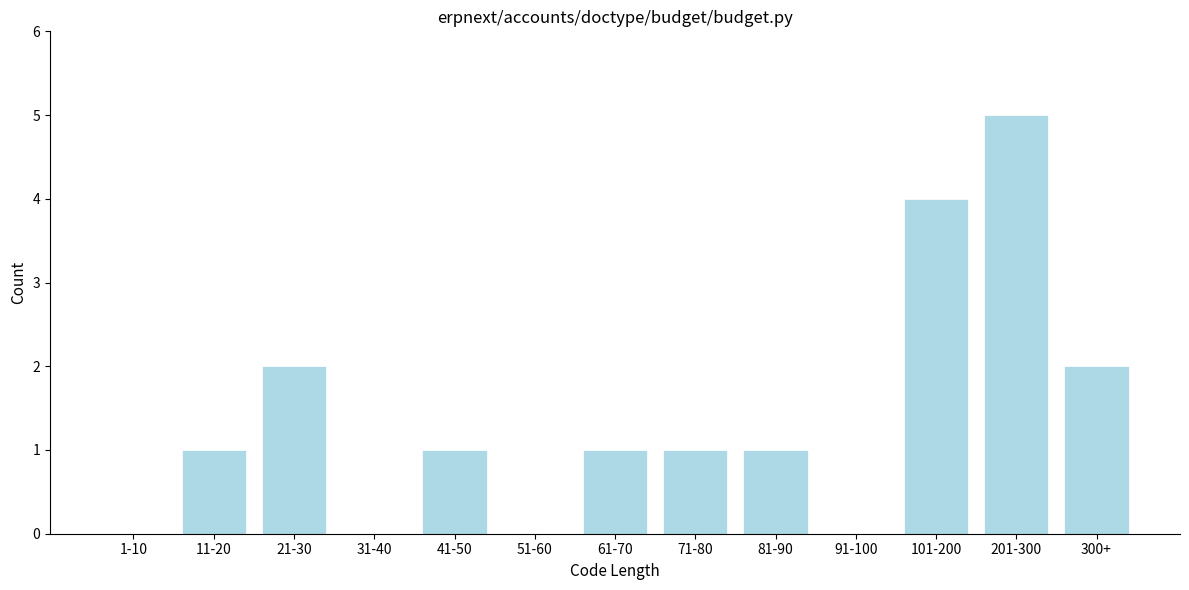

Reading left to right, what are all the values shown in this chart?

1-10=0	11-20=1	21-30=2	31-40=0	41-50=1	51-60=0	61-70=1	71-80=1	81-90=1	91-100=0	101-200=4	201-300=5	300+=2